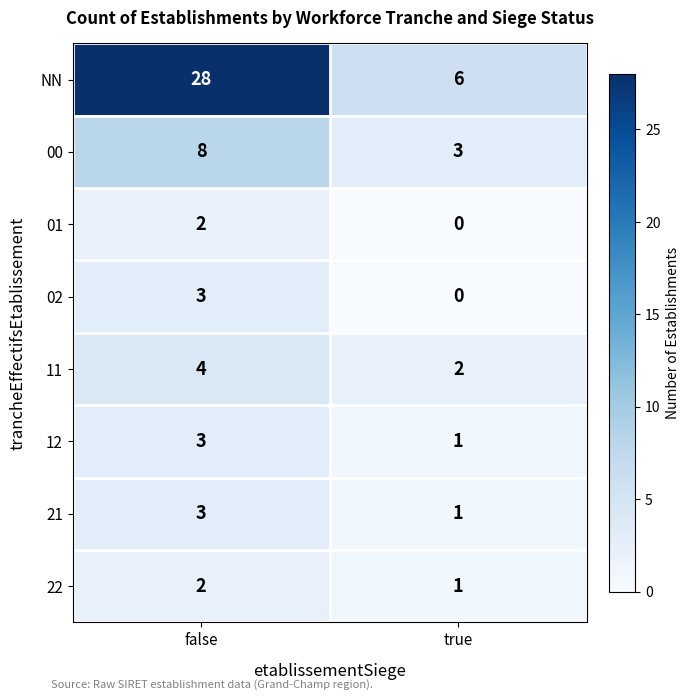

Reading right to left, extract all data points from this chart.

NN: 6	28
00: 3	8
01: 0	2
02: 0	3
11: 2	4
12: 1	3
21: 1	3
22: 1	2